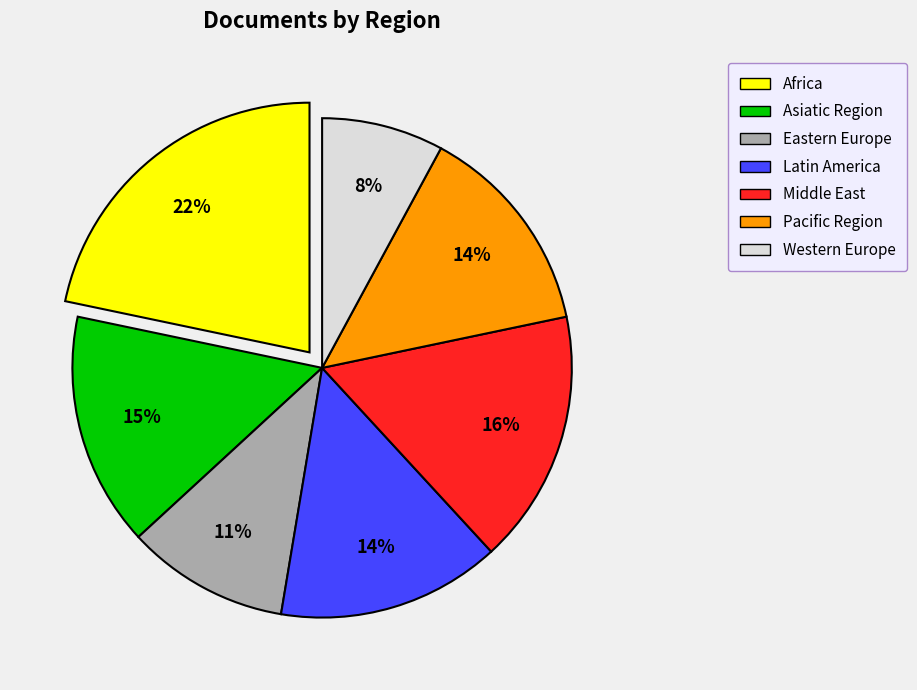

To the nearest percent, what portion does Asiatic Region represent?

15%